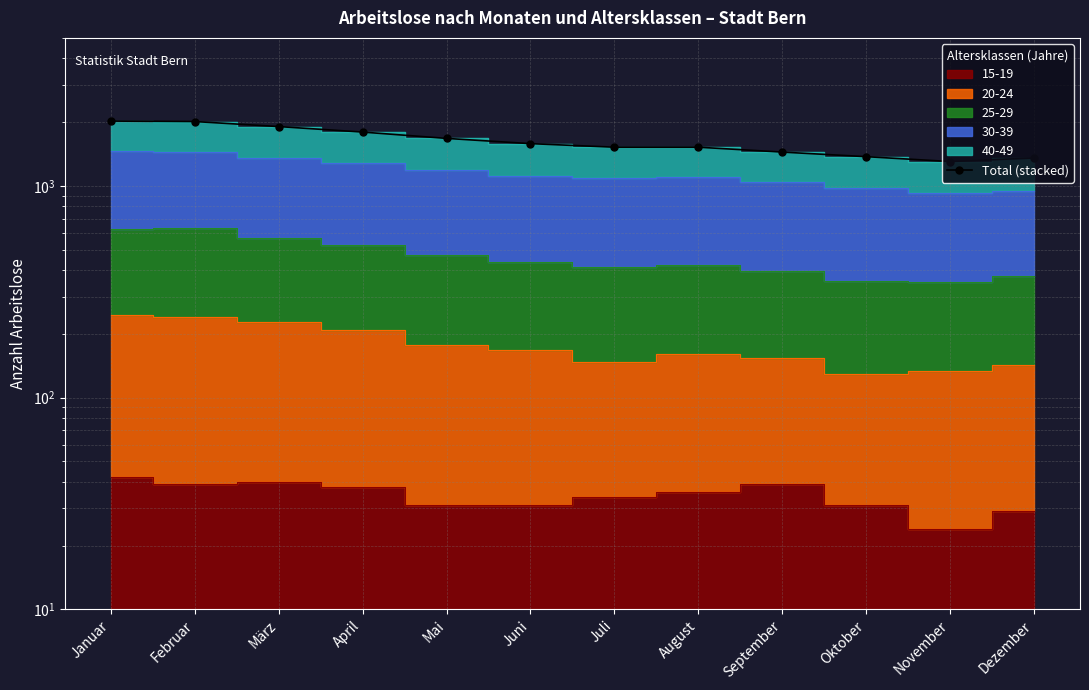

What is the sum of all values?

19517